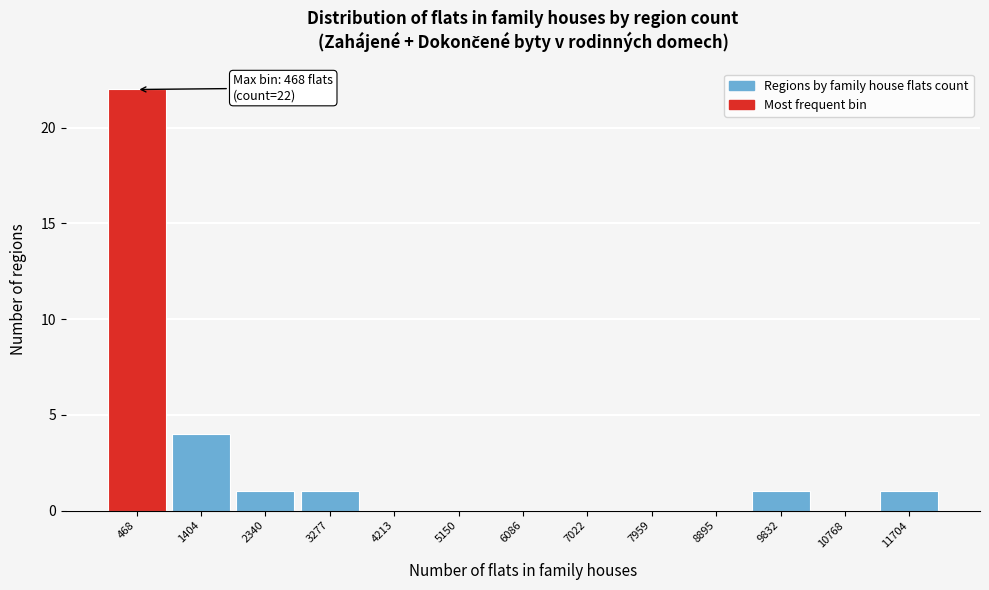

Which range on the x-axis has the tallest bar?

0 to 900